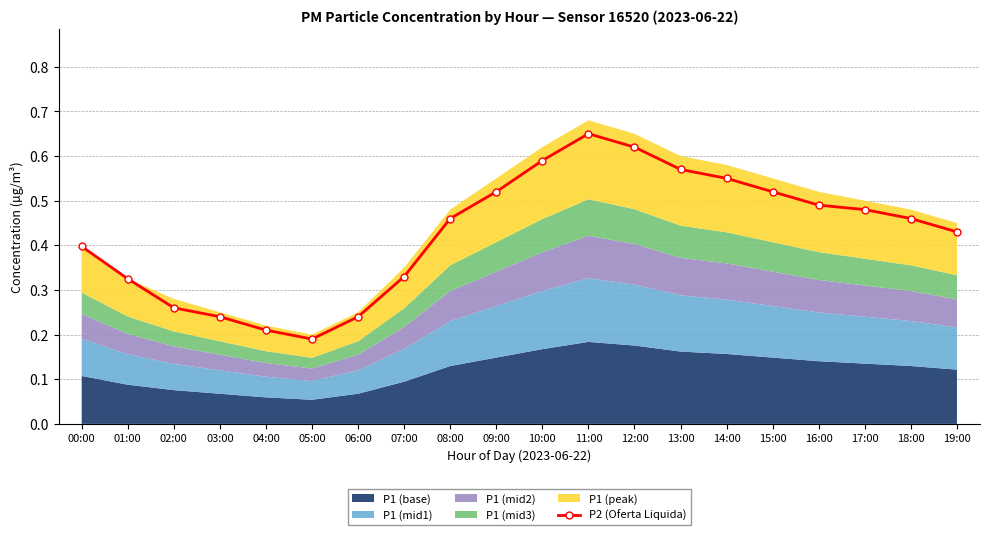

True or false: the data has more than 2 interior local peaks.

False